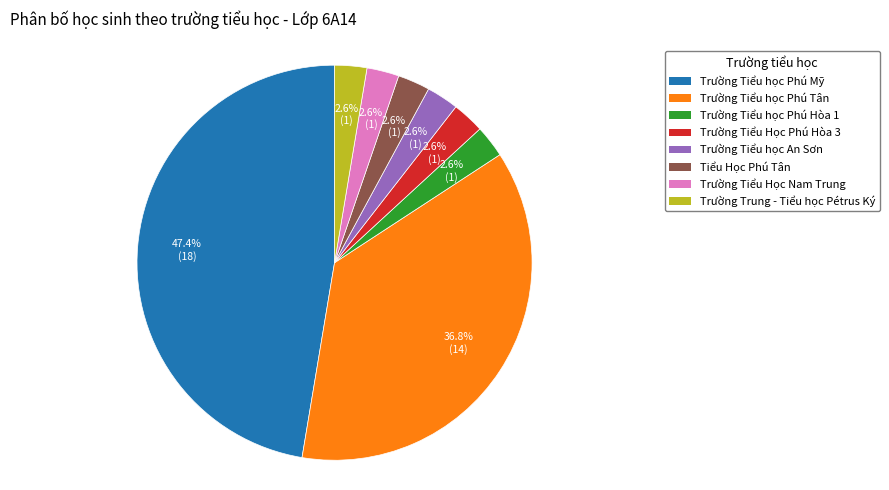

Is Trường Trung - Tiểu học Pétrus Ký the majority of the pie?

No